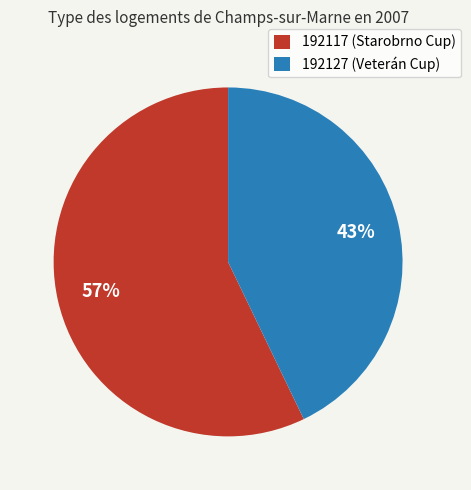

Rank the categories by value from lowest to highest.

192127, 192117